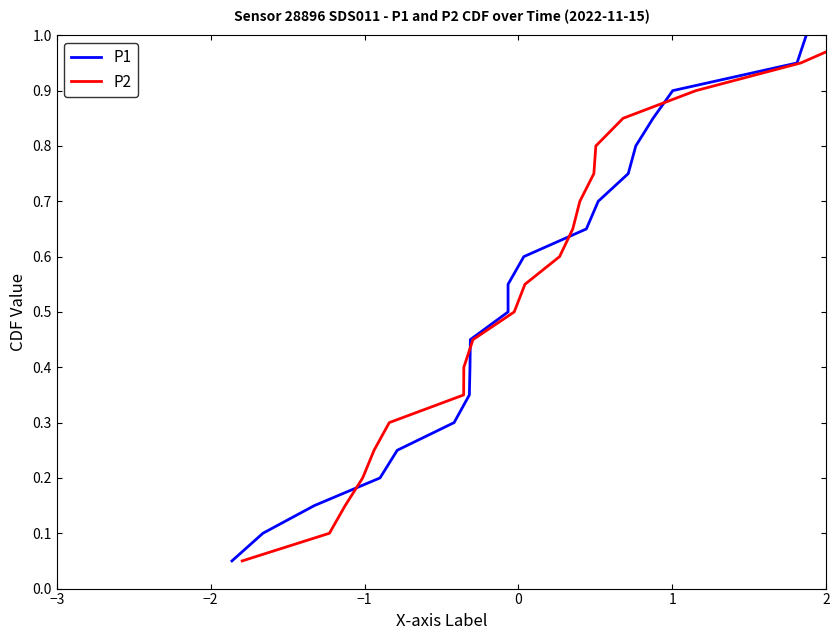

What is the difference between the P2 values at −2 and −3?

0.1